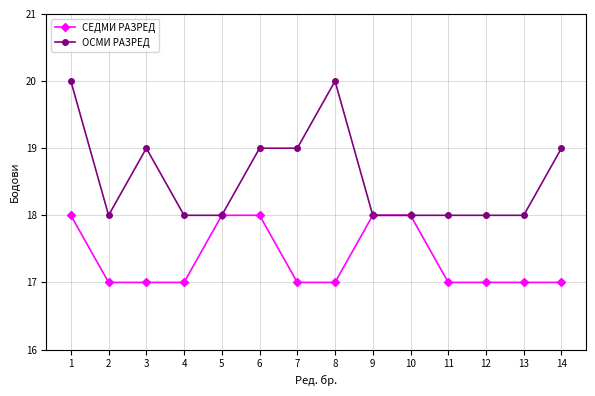

At how many categories does at least one series exceed 17?

14